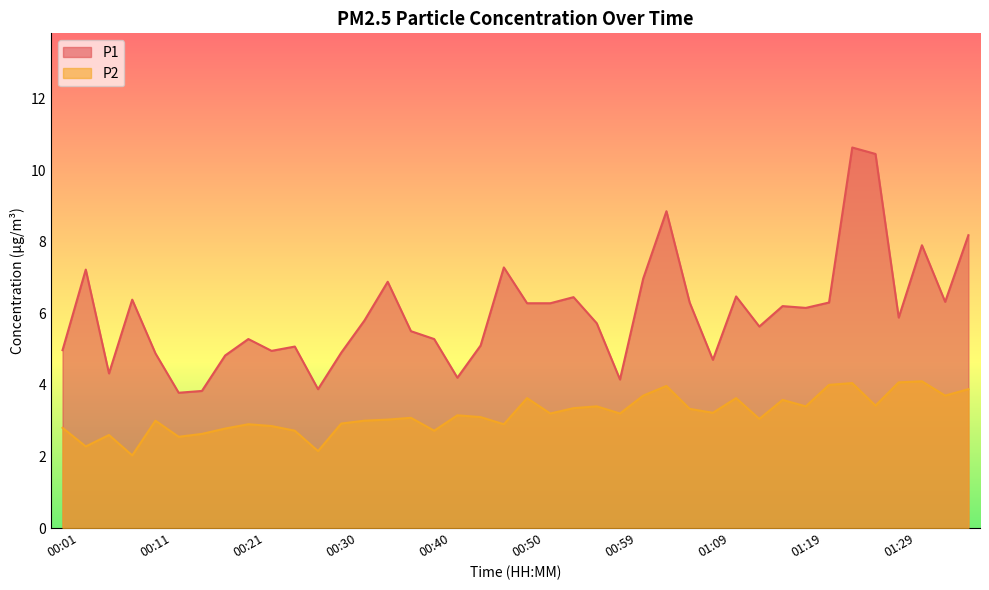

True or false: P1 and P2 intersect in this chart.

False